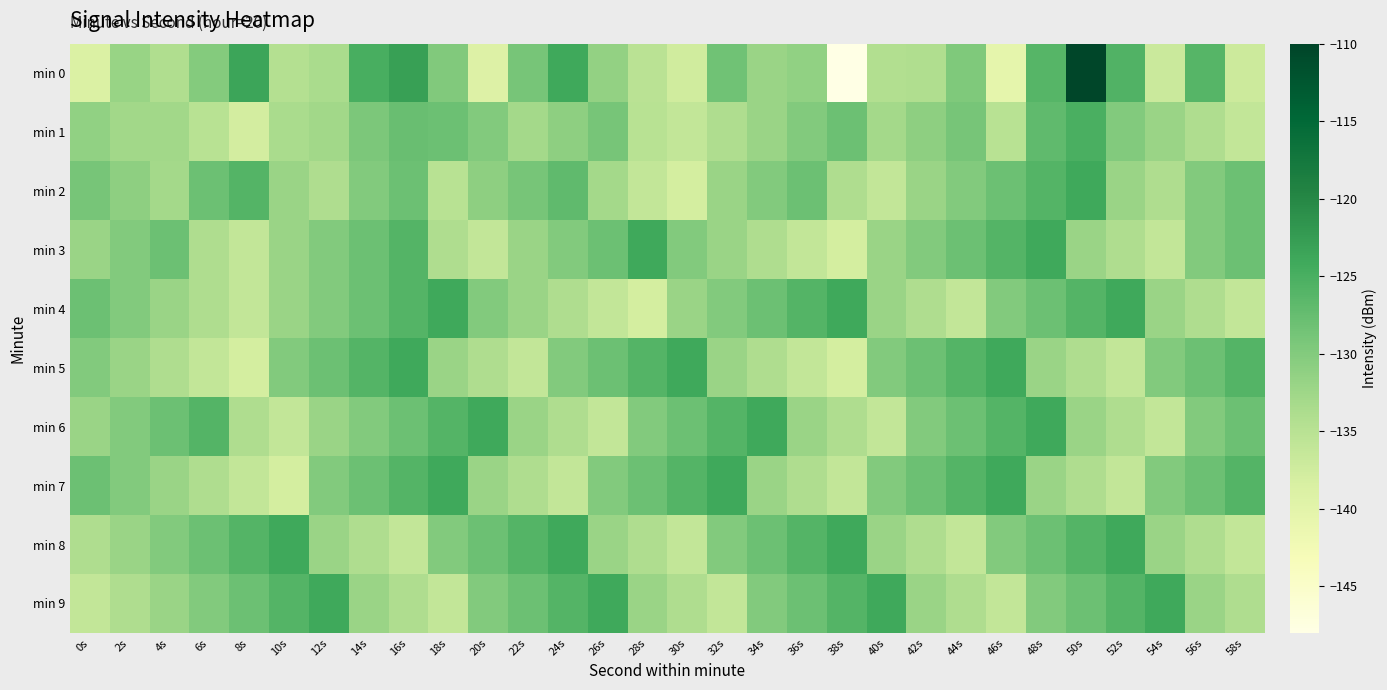

Reading left to right, list all the values displayed in this chart.

min 0: 0s=-138.9	2s=-132.0	4s=-134.2	6s=-130.0	8s=-123.6	10s=-134.6	12s=-133.5	14s=-124.9	16s=-123.0	18s=-129.8	20s=-139.2	22s=-128.9	24s=-124.0	26s=-131.5	28s=-135.2	30s=-137.6	32s=-128.4	34s=-132.1	36s=-131.3	38s=-147.9	40s=-134.3	42s=-134.1	44s=-129.7	46s=-140.5	48s=-126.1	50s=-110.2	52s=-125.6	54s=-137.0	56s=-126.1	58s=-137.1
min 1: 0s=-131.3	2s=-132.8	4s=-132.8	6s=-135.1	8s=-137.8	10s=-133.5	12s=-132.8	14s=-129.4	16s=-127.8	18s=-128.1	20s=-130.0	22s=-133.0	24s=-131.0	26s=-129.0	28s=-135.0	30s=-136.0	32s=-134.0	34s=-132.0	36s=-130.0	38s=-128.0	40s=-133.0	42s=-131.0	44s=-129.0	46s=-135.0	48s=-127.0	50s=-125.0	52s=-130.0	54s=-132.0	56s=-134.0	58s=-136.0
min 2: 0s=-129.0	2s=-131.0	4s=-133.0	6s=-128.0	8s=-126.0	10s=-132.0	12s=-134.0	14s=-130.0	16s=-128.0	18s=-135.0	20s=-131.0	22s=-129.0	24s=-127.0	26s=-133.0	28s=-136.0	30s=-138.0	32s=-132.0	34s=-130.0	36s=-128.0	38s=-134.0	40s=-136.0	42s=-132.0	44s=-130.0	46s=-128.0	48s=-126.0	50s=-124.0	52s=-132.0	54s=-134.0	56s=-130.0	58s=-128.0
min 3: 0s=-132.0	2s=-130.0	4s=-128.0	6s=-134.0	8s=-136.0	10s=-132.0	12s=-130.0	14s=-128.0	16s=-126.0	18s=-134.0	20s=-136.0	22s=-132.0	24s=-130.0	26s=-128.0	28s=-124.0	30s=-130.0	32s=-132.0	34s=-134.0	36s=-136.0	38s=-138.0	40s=-132.0	42s=-130.0	44s=-128.0	46s=-126.0	48s=-124.0	50s=-132.0	52s=-134.0	54s=-136.0	56s=-130.0	58s=-128.0
min 4: 0s=-128.0	2s=-130.0	4s=-132.0	6s=-134.0	8s=-136.0	10s=-132.0	12s=-130.0	14s=-128.0	16s=-126.0	18s=-124.0	20s=-130.0	22s=-132.0	24s=-134.0	26s=-136.0	28s=-138.0	30s=-132.0	32s=-130.0	34s=-128.0	36s=-126.0	38s=-124.0	40s=-132.0	42s=-134.0	44s=-136.0	46s=-130.0	48s=-128.0	50s=-126.0	52s=-124.0	54s=-132.0	56s=-134.0	58s=-136.0
min 5: 0s=-130.0	2s=-132.0	4s=-134.0	6s=-136.0	8s=-138.0	10s=-130.0	12s=-128.0	14s=-126.0	16s=-124.0	18s=-132.0	20s=-134.0	22s=-136.0	24s=-130.0	26s=-128.0	28s=-126.0	30s=-124.0	32s=-132.0	34s=-134.0	36s=-136.0	38s=-138.0	40s=-130.0	42s=-128.0	44s=-126.0	46s=-124.0	48s=-132.0	50s=-134.0	52s=-136.0	54s=-130.0	56s=-128.0	58s=-126.0
min 6: 0s=-132.0	2s=-130.0	4s=-128.0	6s=-126.0	8s=-134.0	10s=-136.0	12s=-132.0	14s=-130.0	16s=-128.0	18s=-126.0	20s=-124.0	22s=-132.0	24s=-134.0	26s=-136.0	28s=-130.0	30s=-128.0	32s=-126.0	34s=-124.0	36s=-132.0	38s=-134.0	40s=-136.0	42s=-130.0	44s=-128.0	46s=-126.0	48s=-124.0	50s=-132.0	52s=-134.0	54s=-136.0	56s=-130.0	58s=-128.0
min 7: 0s=-128.0	2s=-130.0	4s=-132.0	6s=-134.0	8s=-136.0	10s=-138.0	12s=-130.0	14s=-128.0	16s=-126.0	18s=-124.0	20s=-132.0	22s=-134.0	24s=-136.0	26s=-130.0	28s=-128.0	30s=-126.0	32s=-124.0	34s=-132.0	36s=-134.0	38s=-136.0	40s=-130.0	42s=-128.0	44s=-126.0	46s=-124.0	48s=-132.0	50s=-134.0	52s=-136.0	54s=-130.0	56s=-128.0	58s=-126.0
min 8: 0s=-134.0	2s=-132.0	4s=-130.0	6s=-128.0	8s=-126.0	10s=-124.0	12s=-132.0	14s=-134.0	16s=-136.0	18s=-130.0	20s=-128.0	22s=-126.0	24s=-124.0	26s=-132.0	28s=-134.0	30s=-136.0	32s=-130.0	34s=-128.0	36s=-126.0	38s=-124.0	40s=-132.0	42s=-134.0	44s=-136.0	46s=-130.0	48s=-128.0	50s=-126.0	52s=-124.0	54s=-132.0	56s=-134.0	58s=-136.0
min 9: 0s=-136.0	2s=-134.0	4s=-132.0	6s=-130.0	8s=-128.0	10s=-126.0	12s=-124.0	14s=-132.0	16s=-134.0	18s=-136.0	20s=-130.0	22s=-128.0	24s=-126.0	26s=-124.0	28s=-132.0	30s=-134.0	32s=-136.0	34s=-130.0	36s=-128.0	38s=-126.0	40s=-124.0	42s=-132.0	44s=-134.0	46s=-136.0	48s=-130.0	50s=-128.0	52s=-126.0	54s=-124.0	56s=-132.0	58s=-134.0